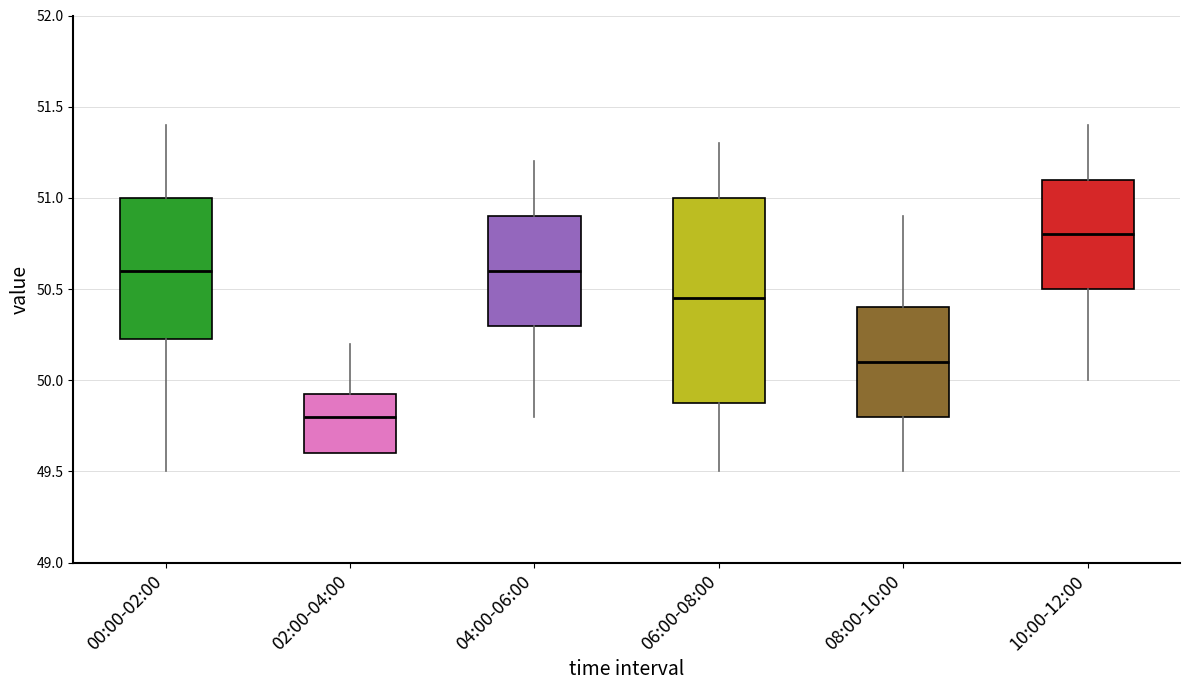

Which box has the lowest median line?

02:00-04:00